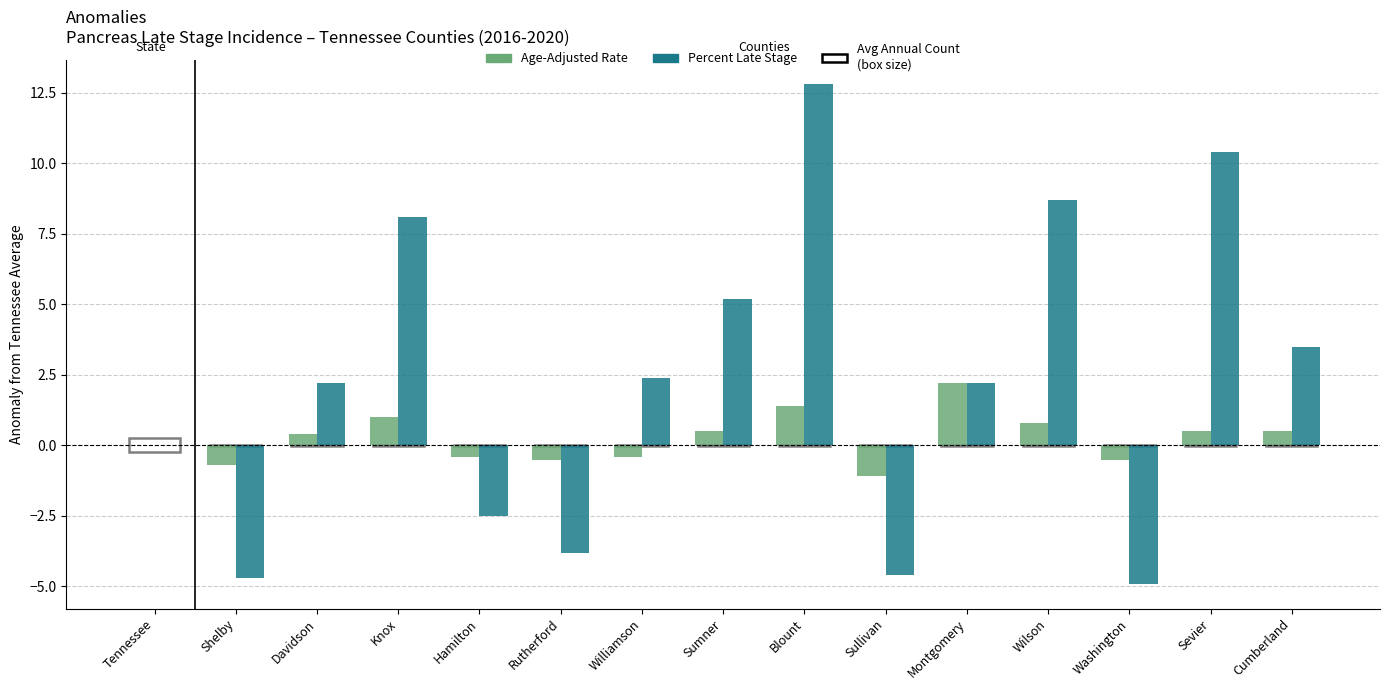

Which series changed the most between Davidson and Blount?

Percent Late Stage